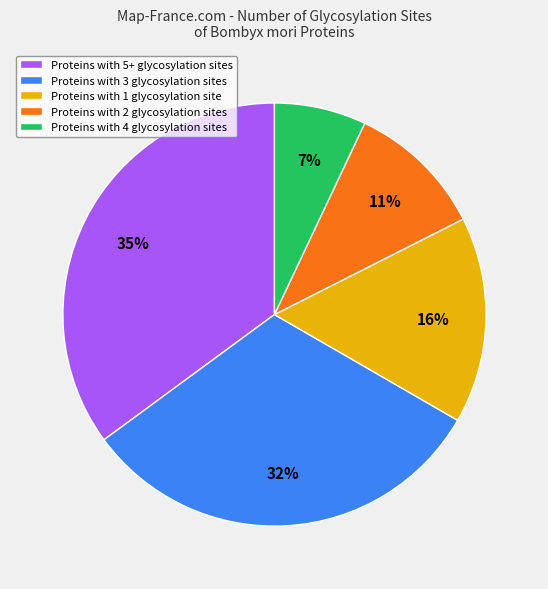

Does Proteins with 1 glycosylation site account for over 50% of the chart?

No